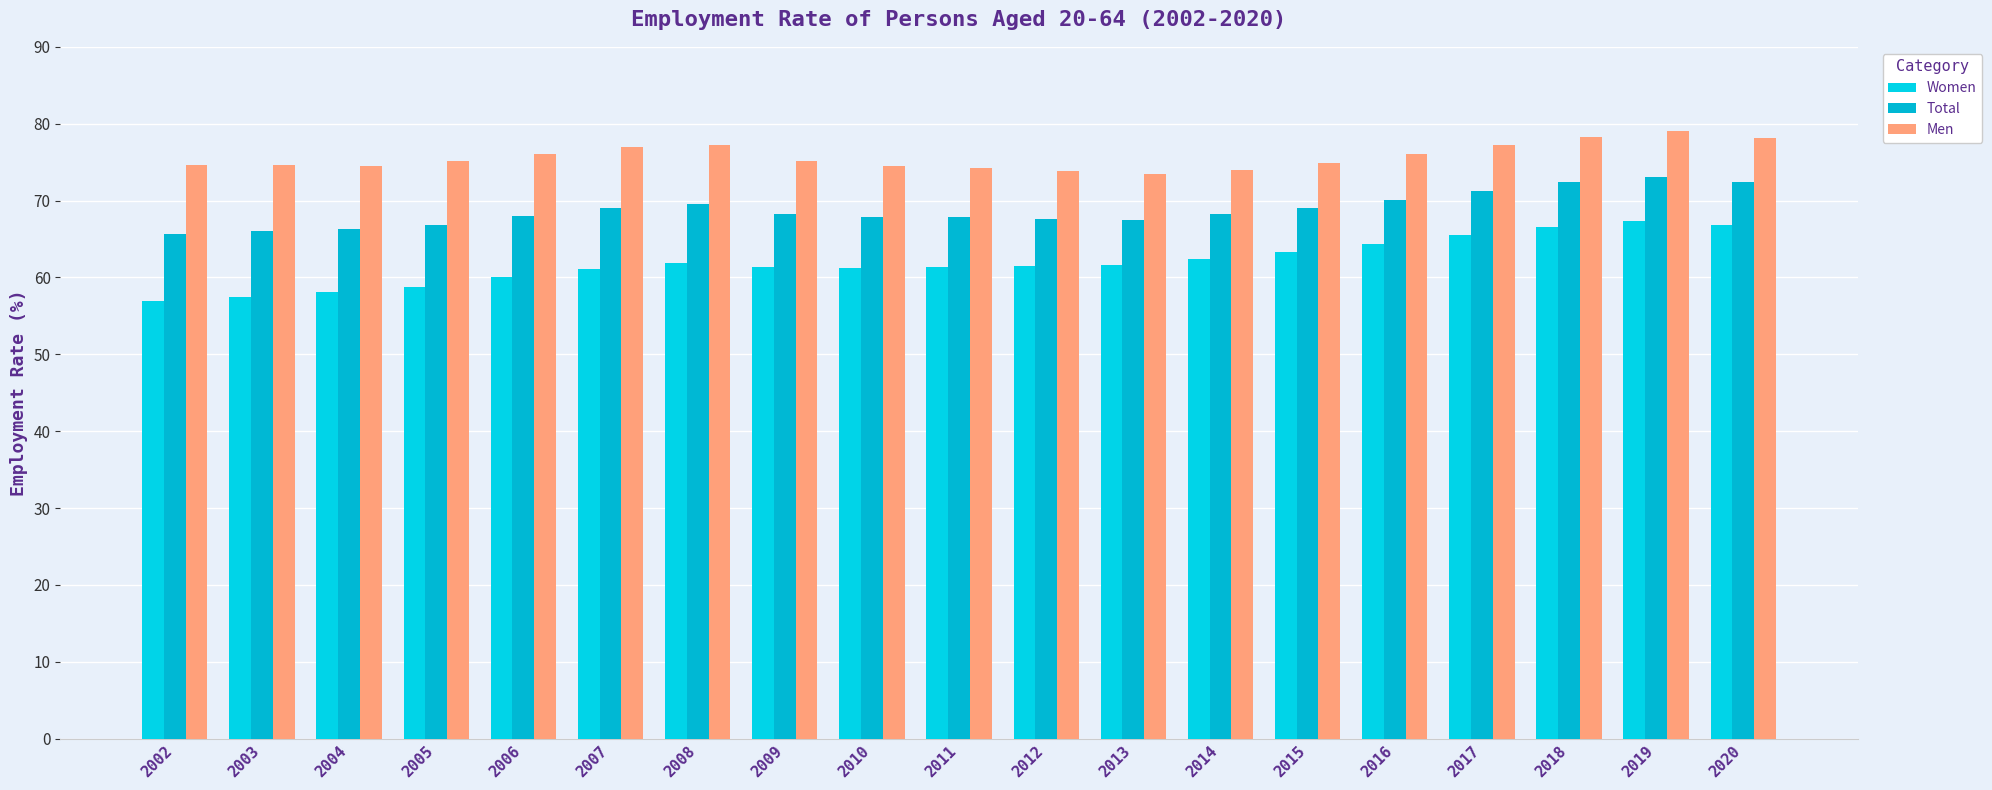

Where does the Women series first go above 61?

2007